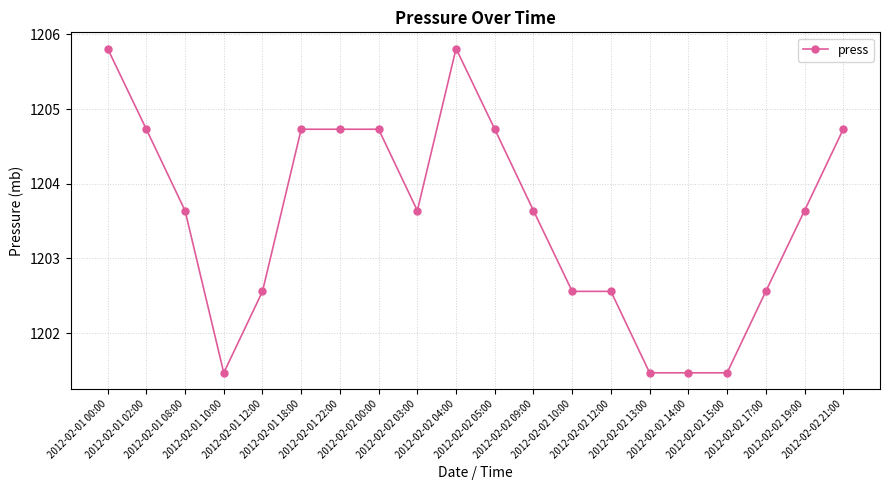

What is the smallest value displayed?

1201.5